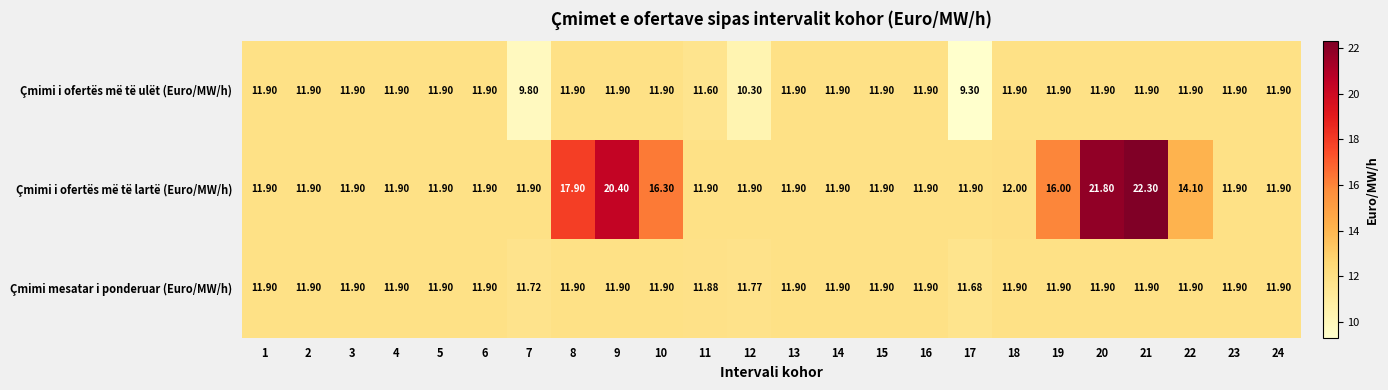

What is the difference between the highest and lowest values at 22?

2.2